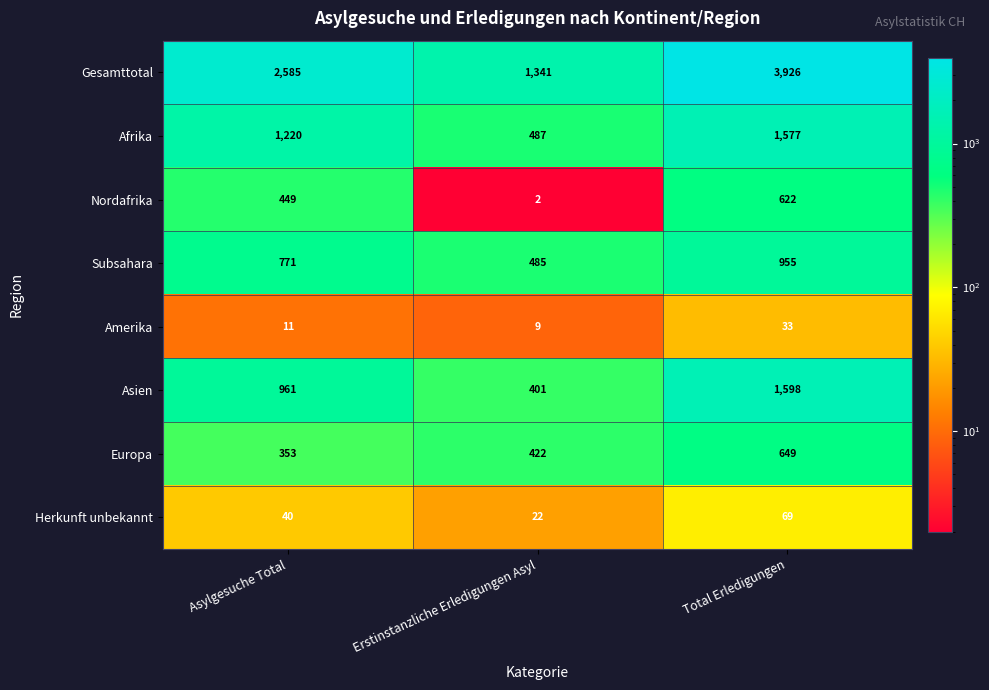

What is the difference between the Herkunft unbekannt values at Erstinstanzliche Erledigungen Asyl and Asylgesuche Total?

18